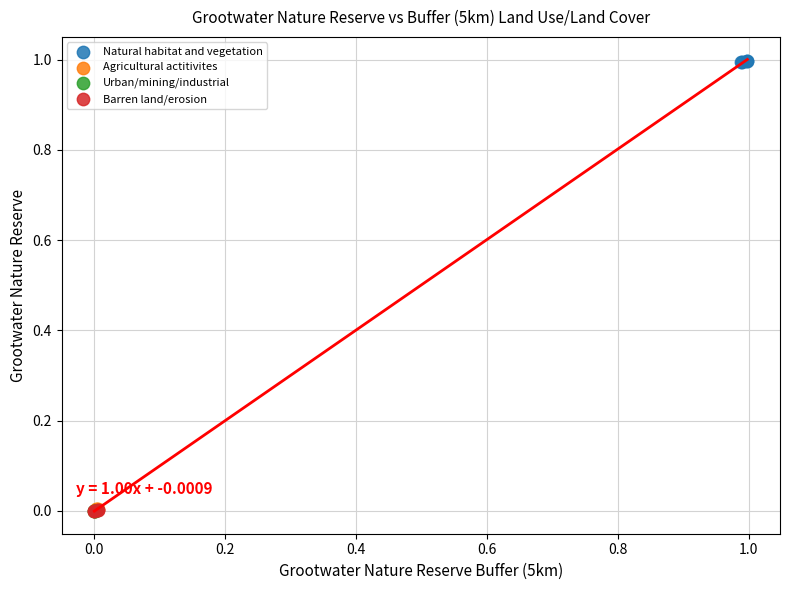

Which series contains the highest Y value?

Natural habitat and vegetation